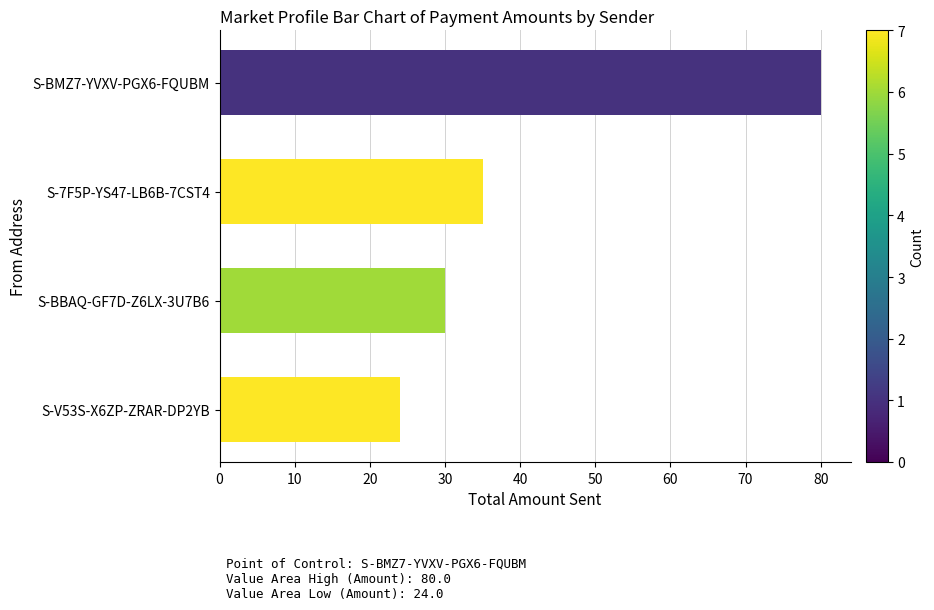

Reading bottom to top, what are all the values shown in this chart?

24	30	35	80